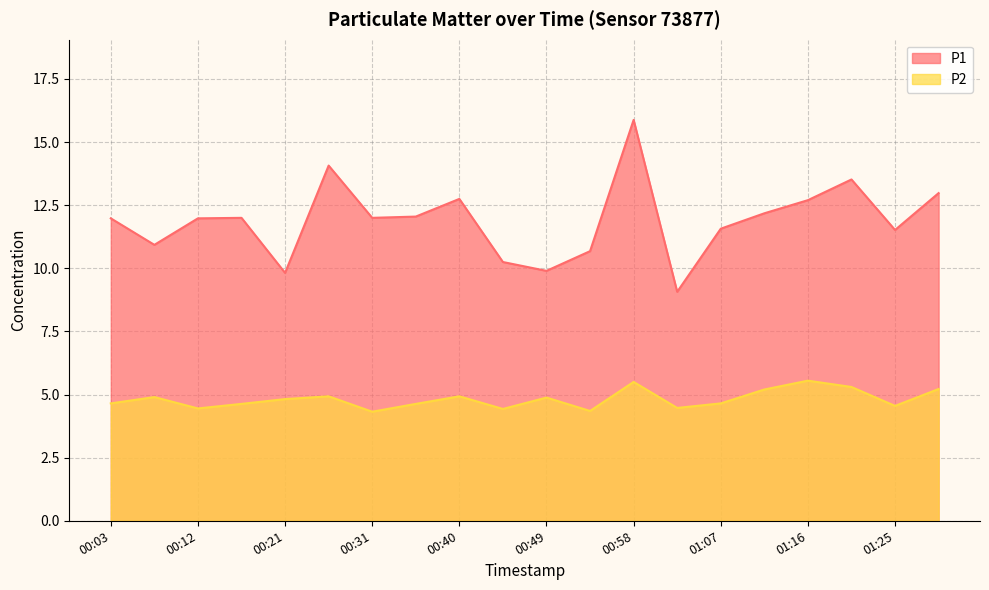

What is the value of the P1 point at the 18th from the left?

13.5